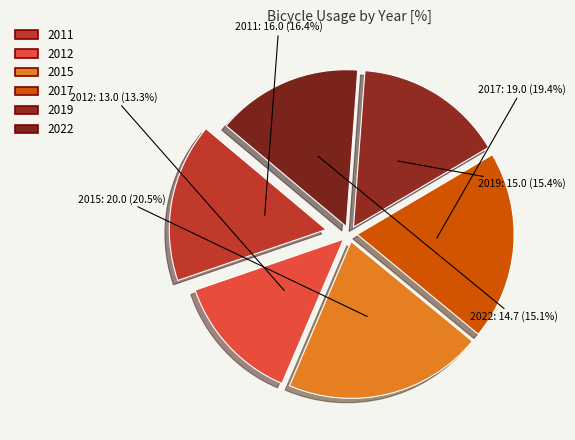

Which category has the biggest portion of the pie?

2015